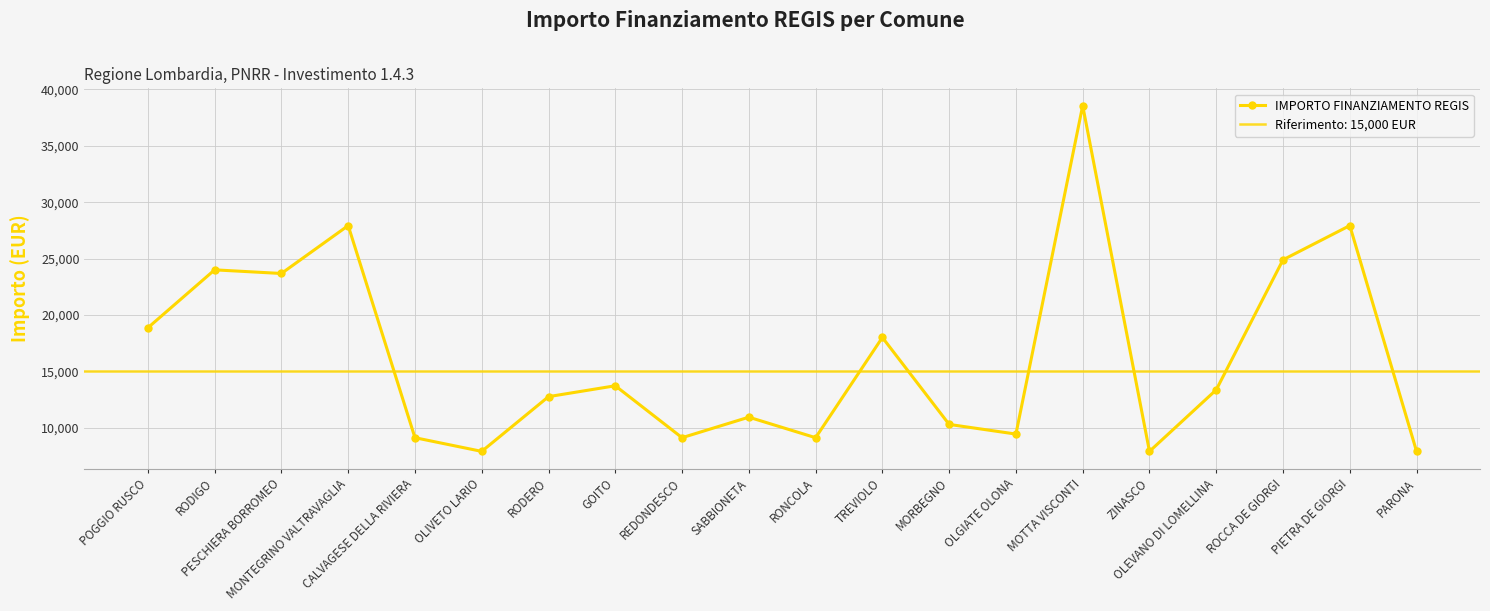

True or false: IMPORTO FINANZIAMENTO REGIS has more than 1 points higher than both neighbors.

True